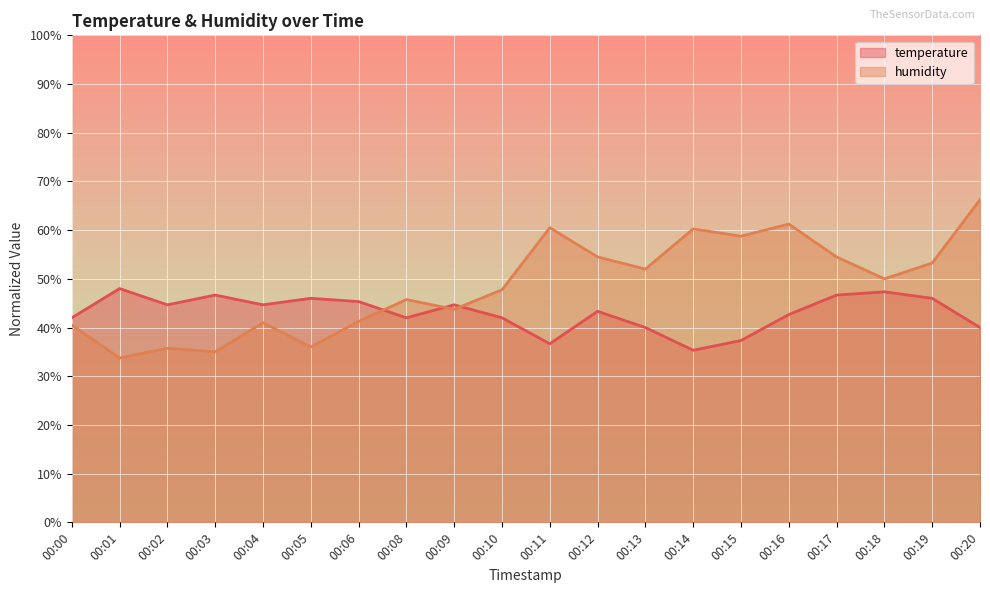

True or false: humidity has a value of 51.6 at 00:01.

False